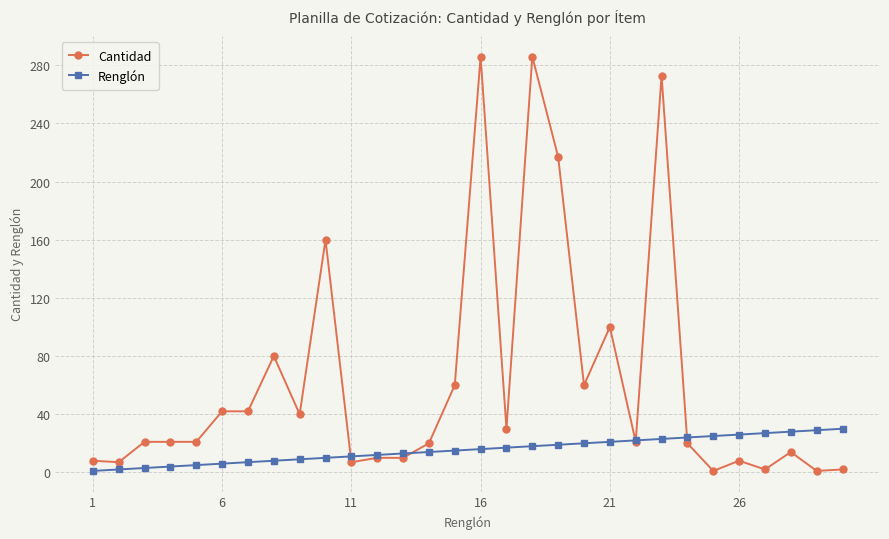

What is the sum of all Cantidad values?

1870